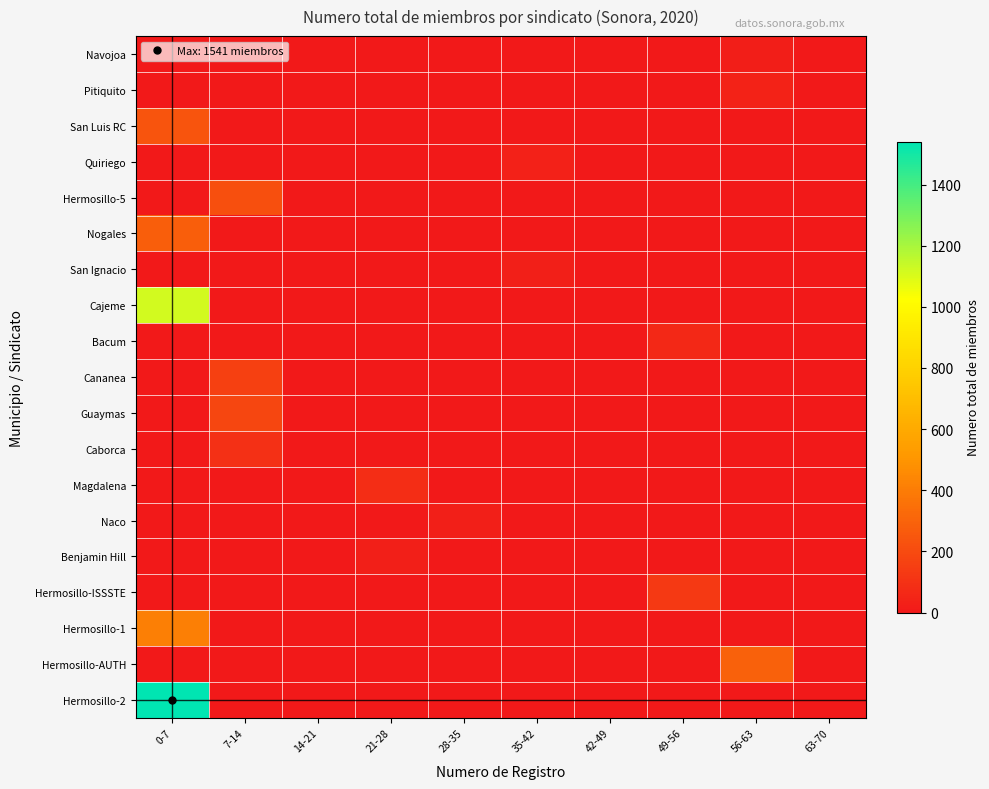

How many data points does each series have?

10